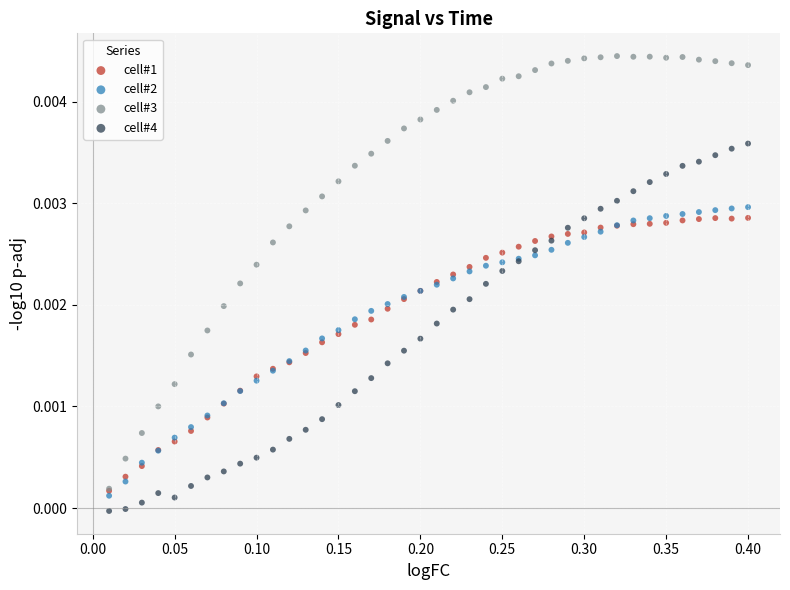

Which series contains the highest Y value?

cell#3